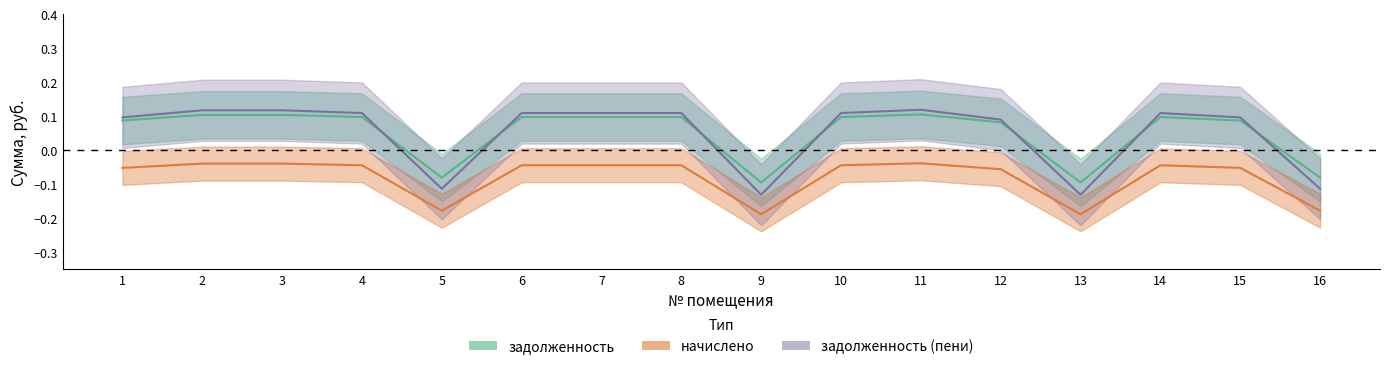

Is this an area chart (filled region under the line)?

No